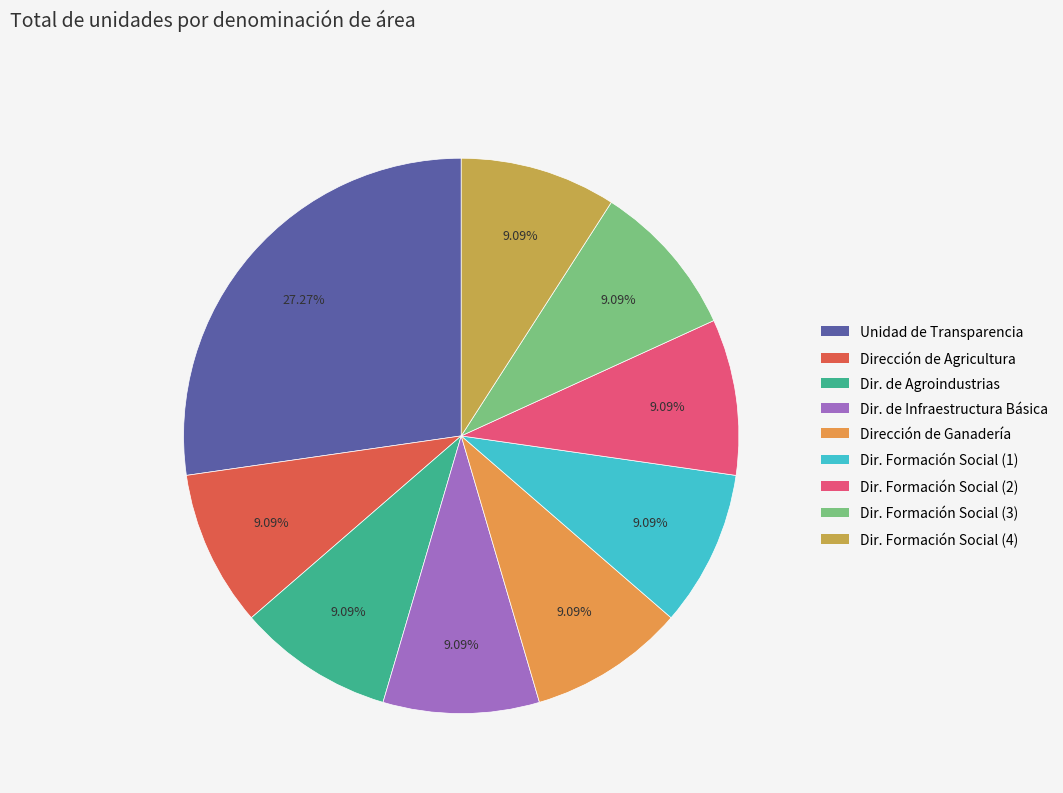

Count the number of slices in the pie.

9